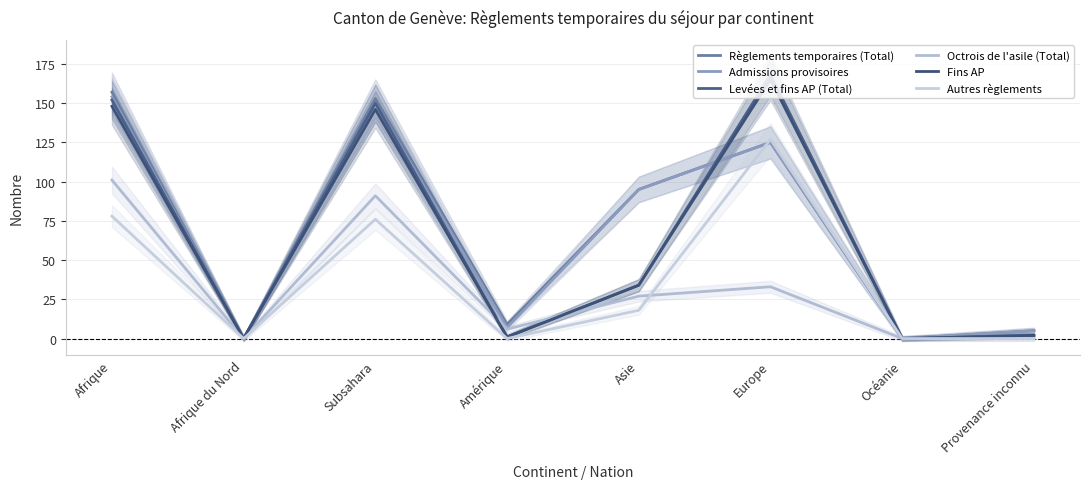

How many values in the Règlements temporaires (Total) series are below 95?

4